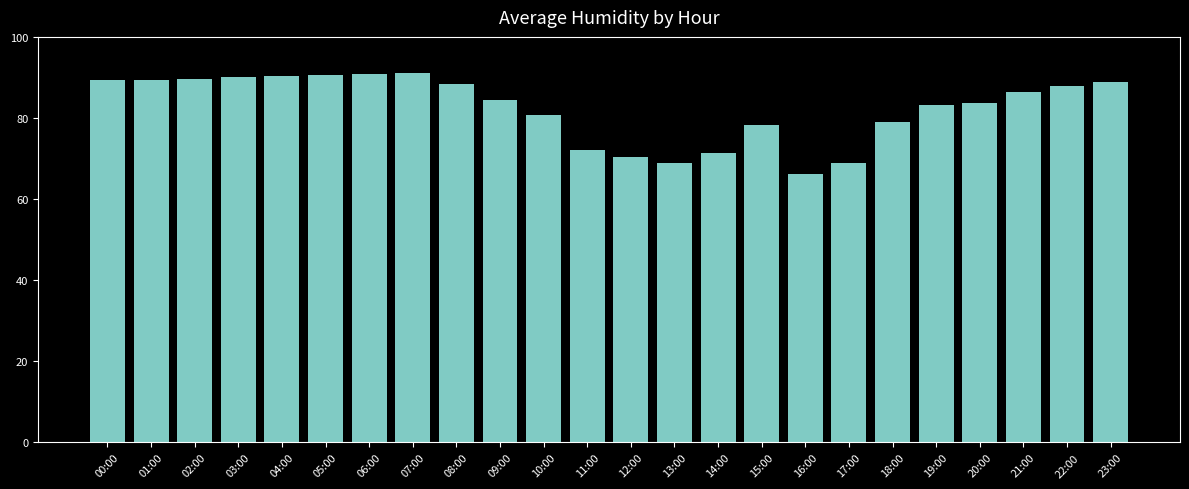

What is the label of the 2nd bar from the left?

01:00